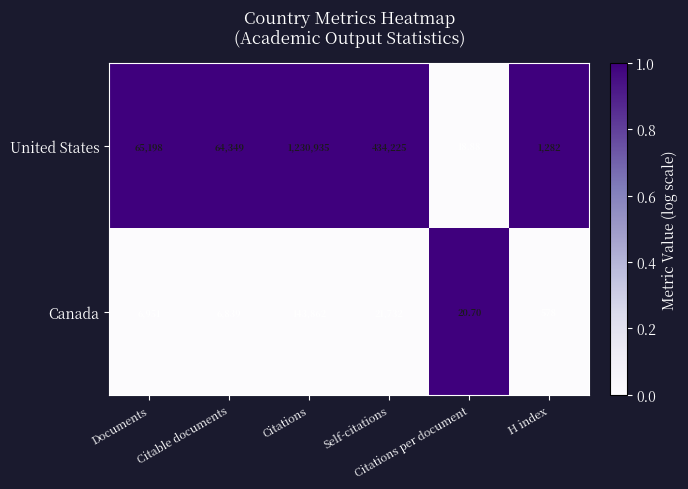

Which series has the largest range (max minus min)?

United States